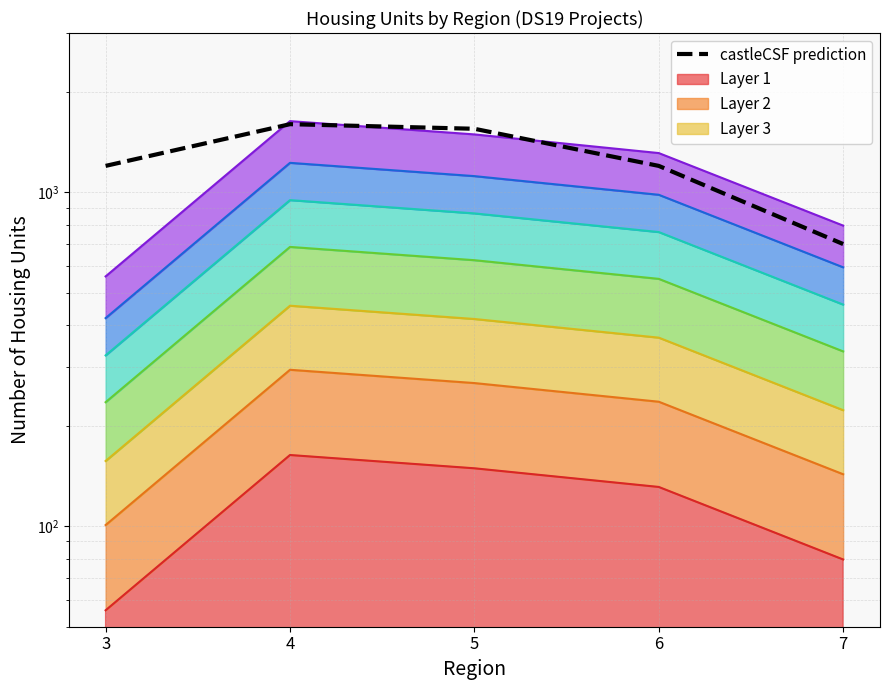

What is the change in value from 3 to 5?

+350